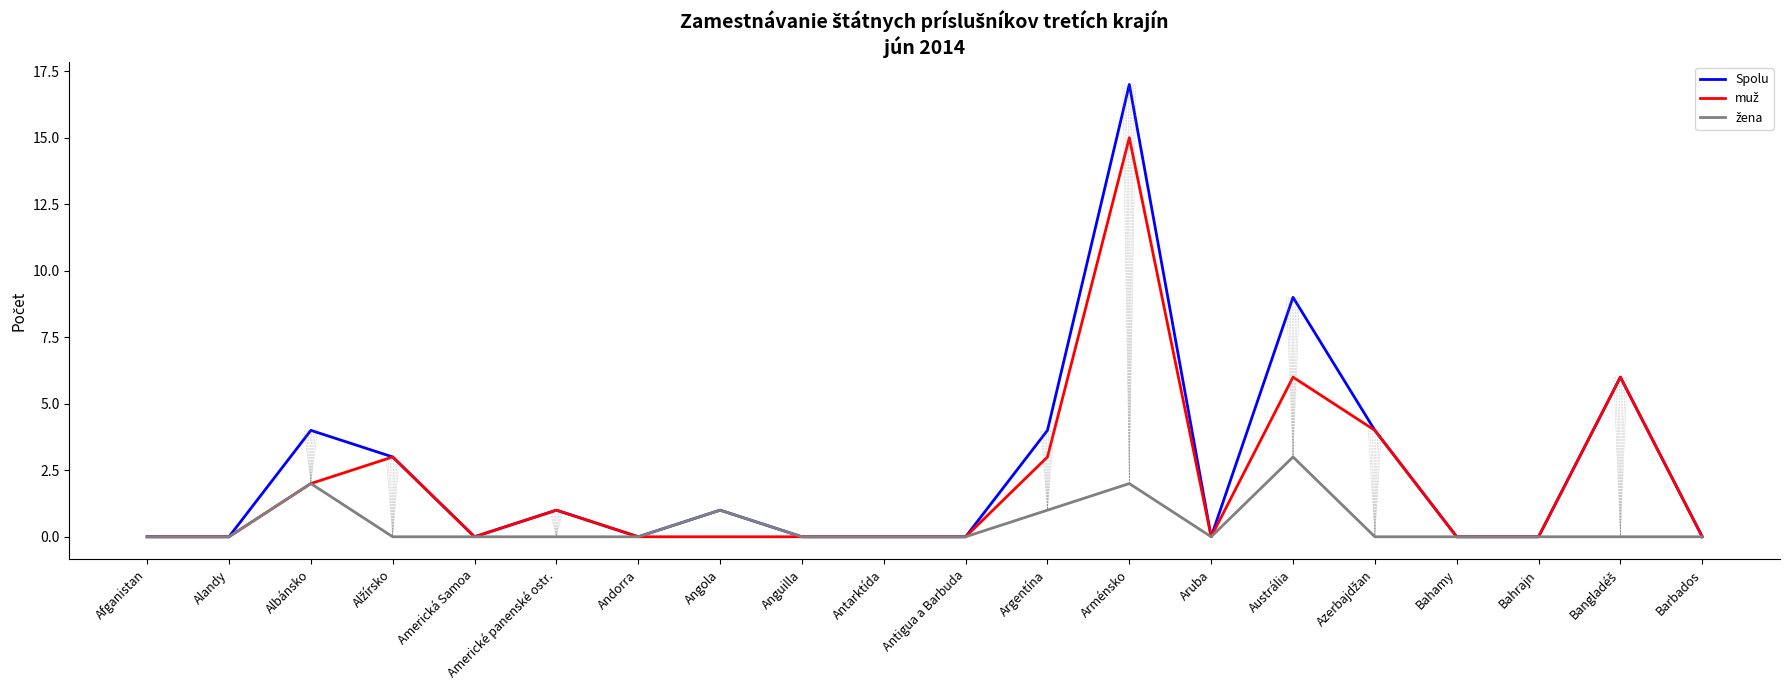

At which category is the sum across all series the highest?

Arménsko